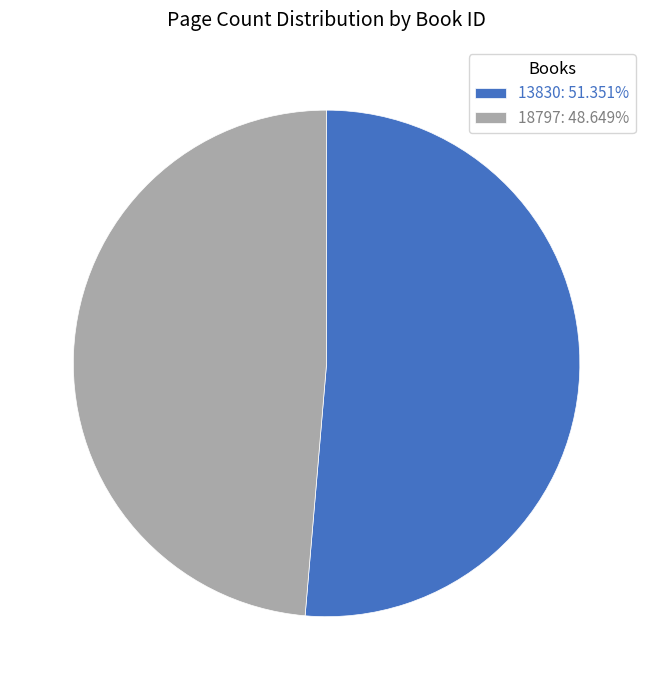

What is the ratio of the value at 18797: 48.649% to the value at 13830: 51.351%?

0.9